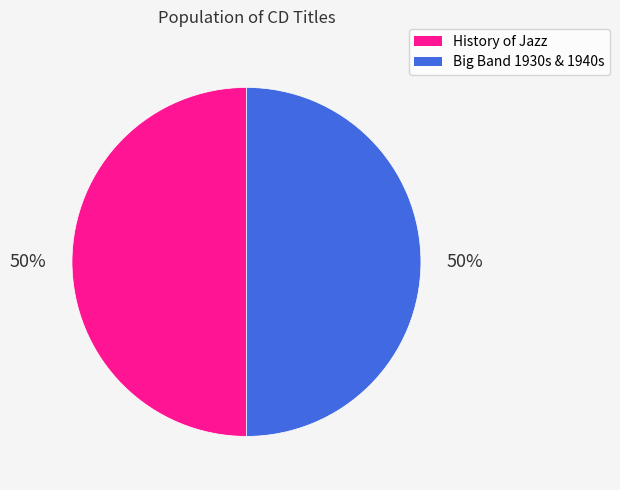

What is the ratio of the value at Big Band 1930s & 1940s to the value at History of Jazz?

1.0